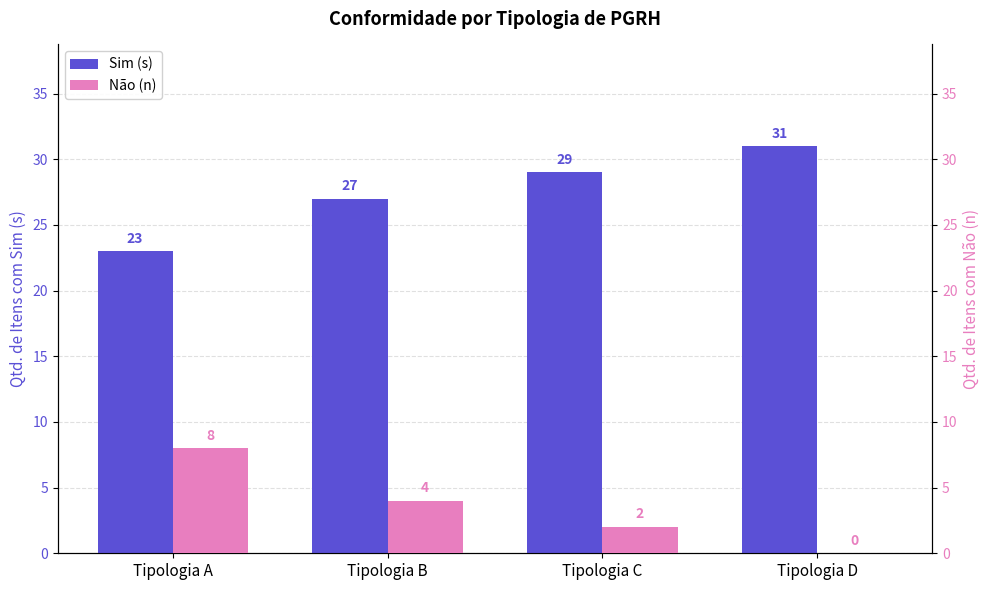

At which category does the chart reach its minimum across all series?

Tipologia D